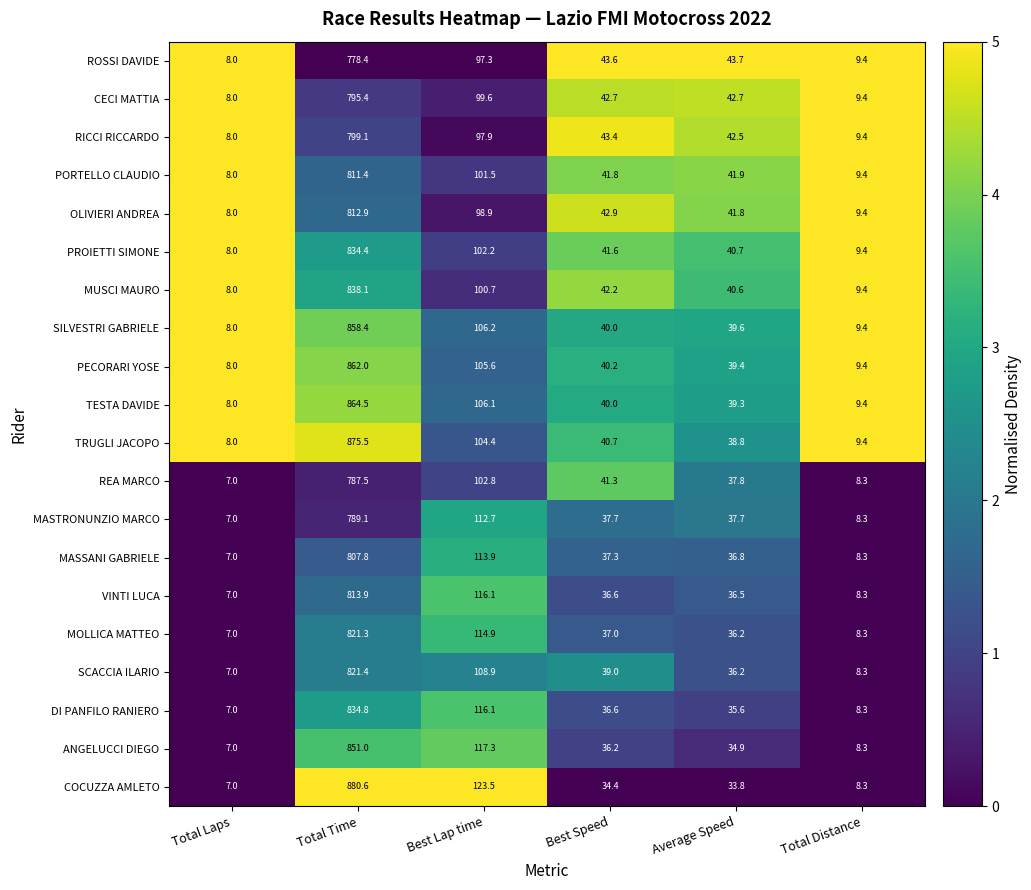

What is the average value of the REA MARCO series?

164.1